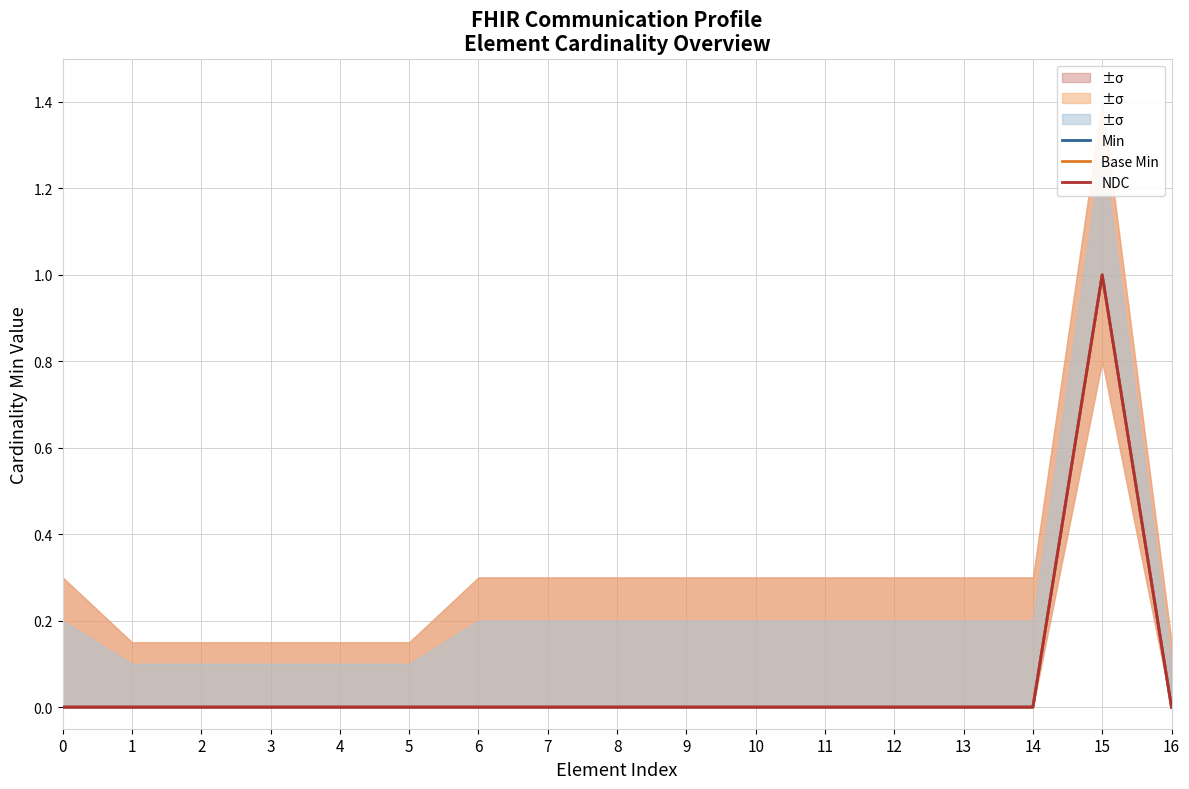

Does the chart have visible grid lines?

Yes